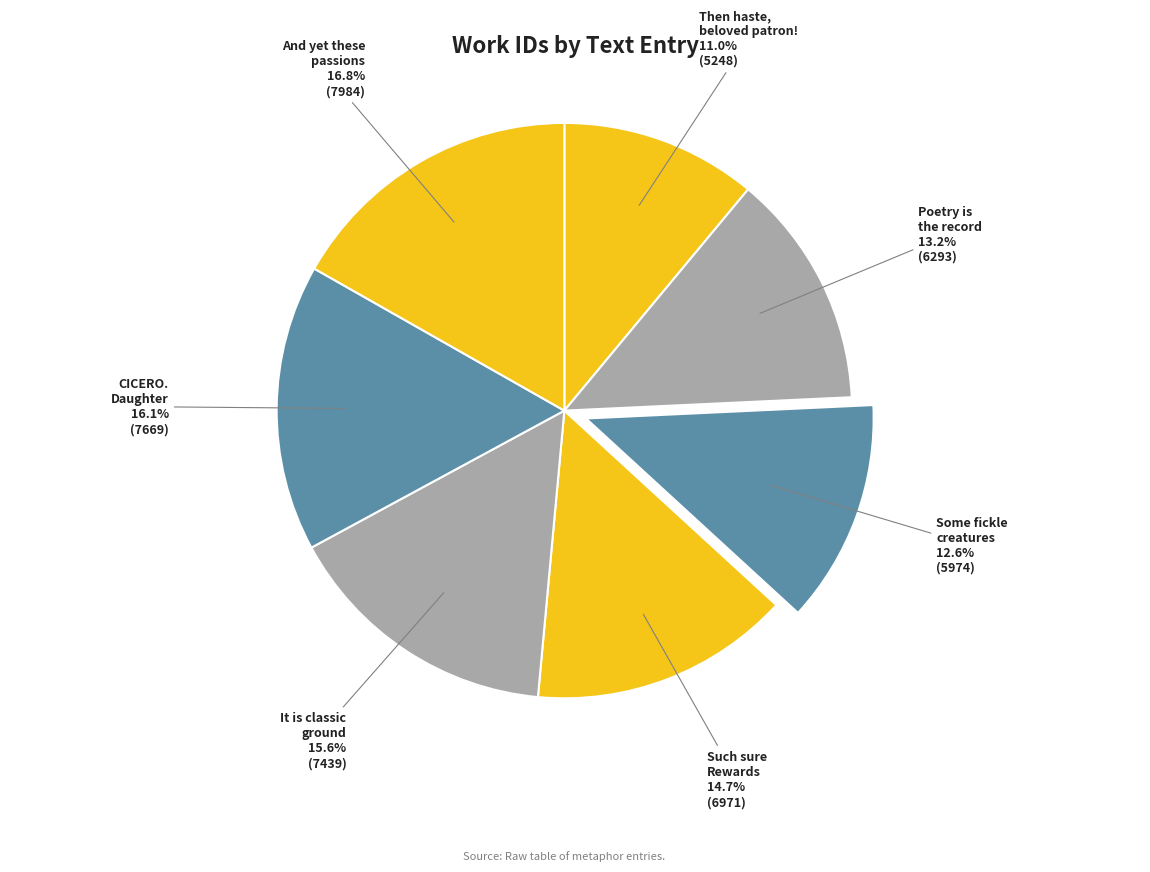

Count the number of slices in the pie.

7